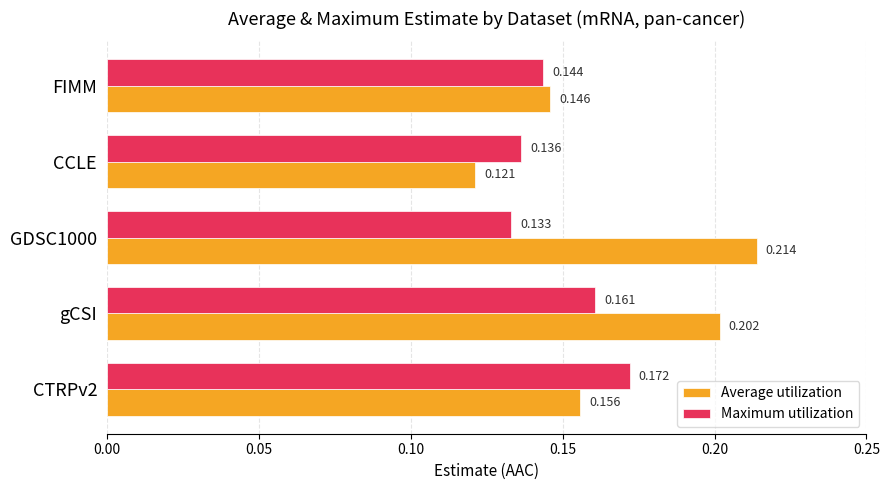

At which category is the sum across all series the highest?

gCSI